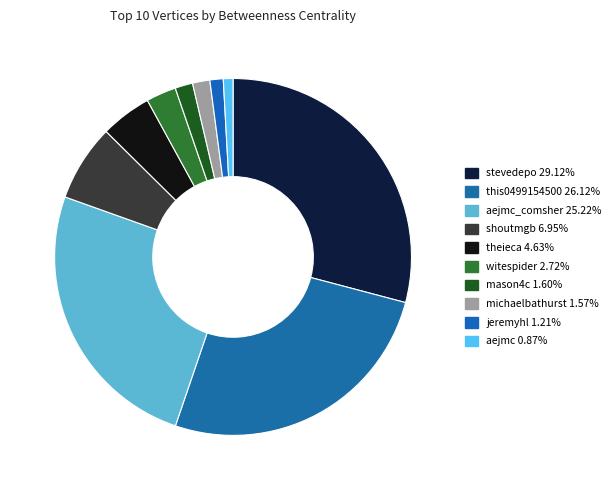

Which category has the smallest portion of the pie?

aejmc